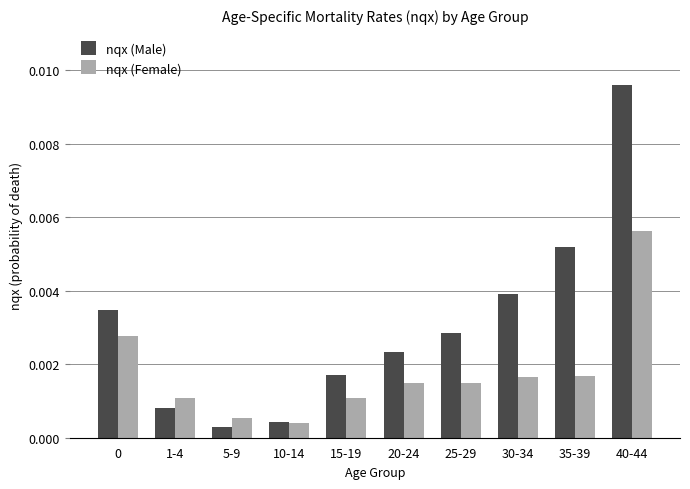

List the series in order of their peak value, lowest first.

nqx (Female), nqx (Male)